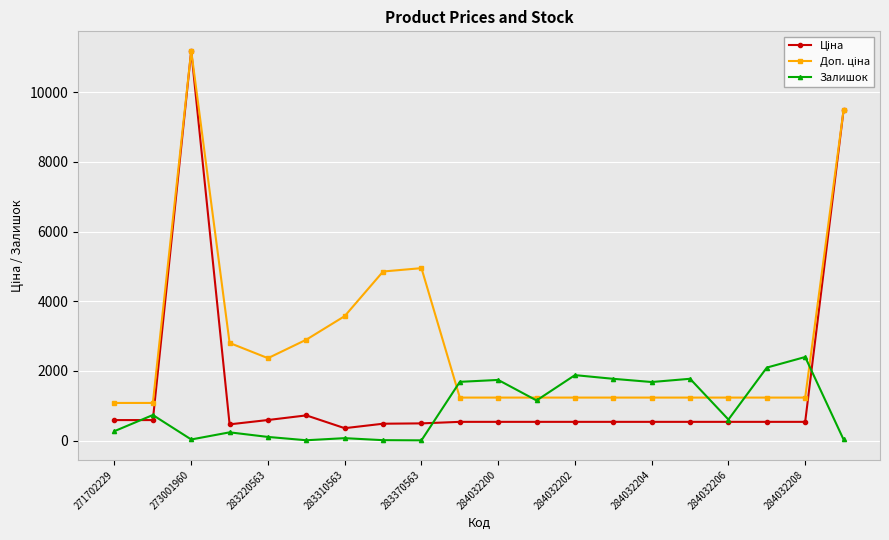

What is the maximum value shown in the chart?

11188.2